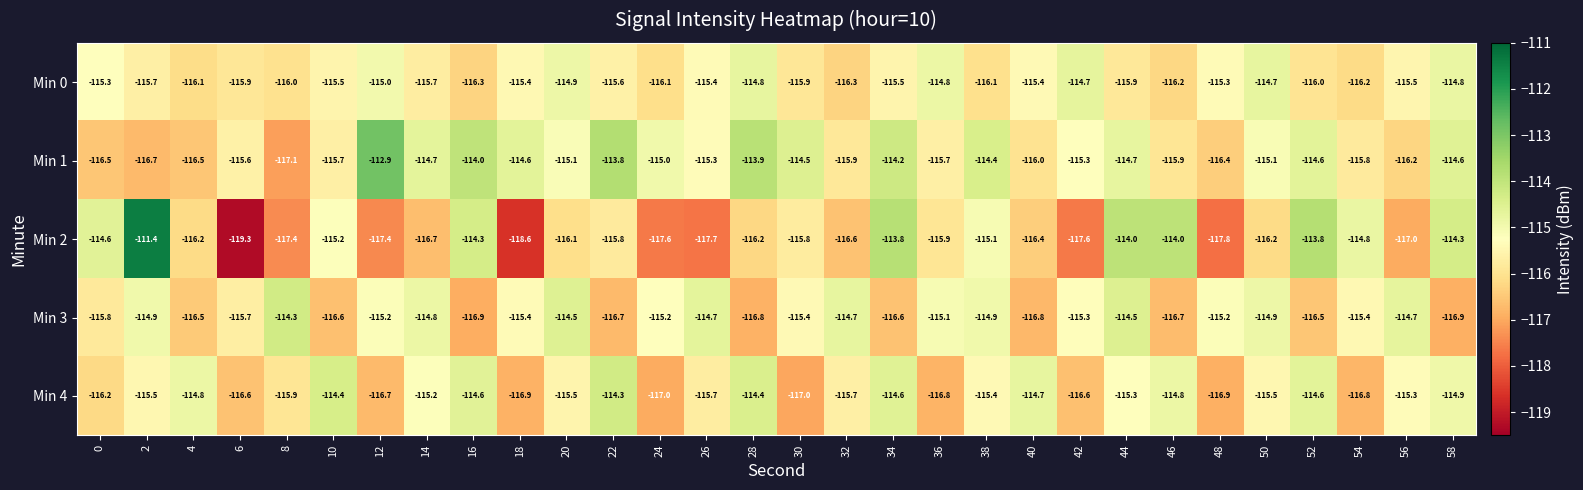

Read the Min 3 value at 50.

-114.9